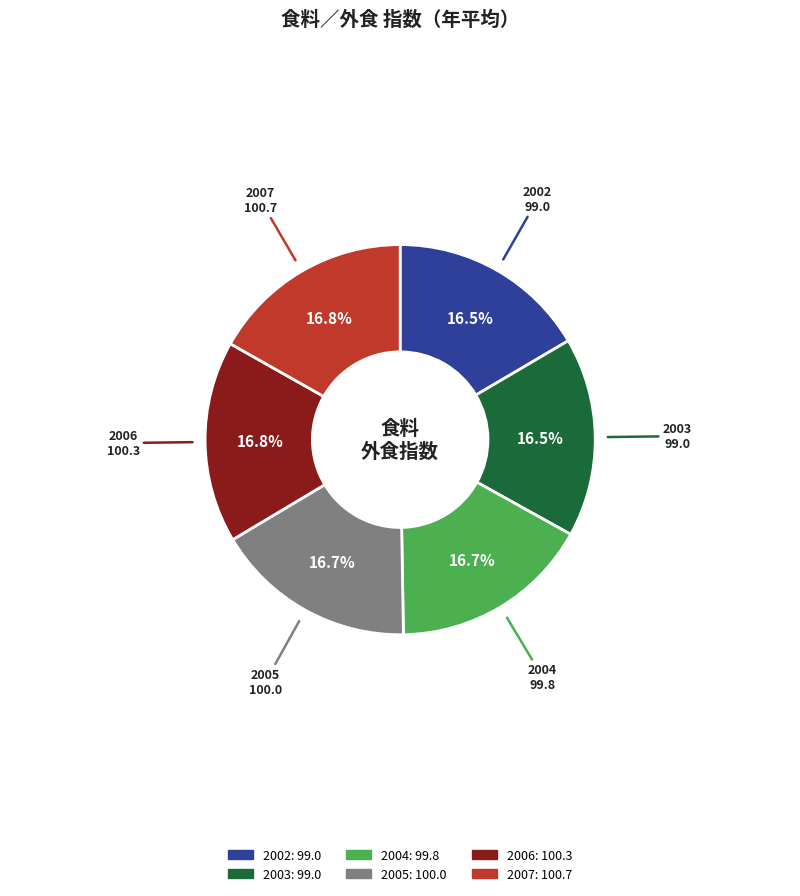

Is there any slice that represents more than half of the pie?

No